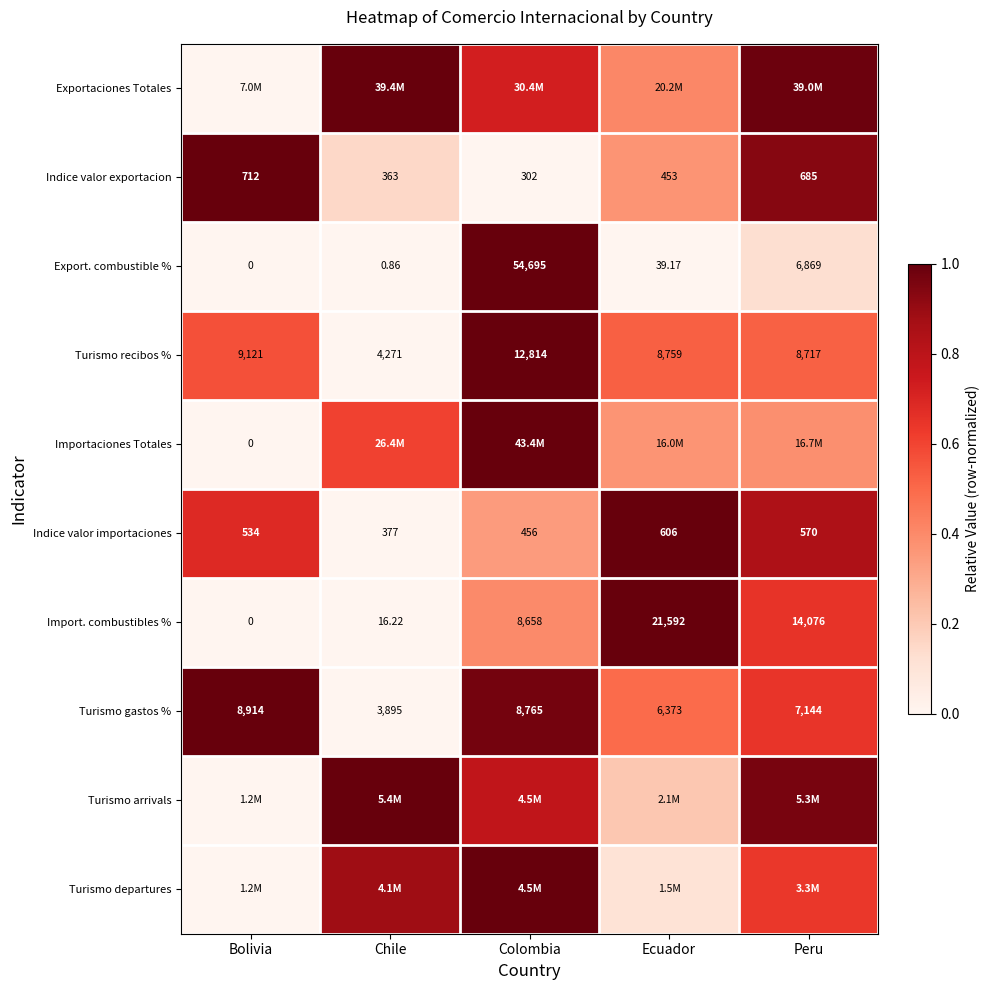

At which category is the sum across all series the highest?

Colombia